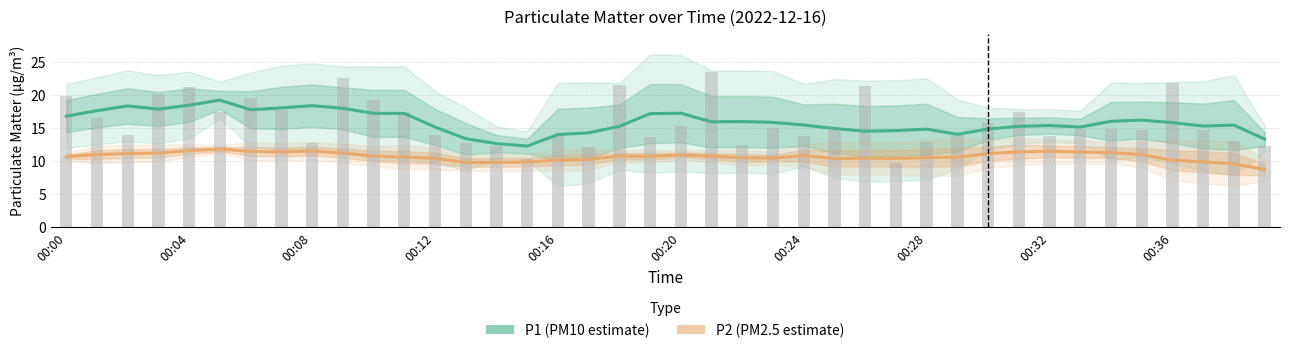

What is the difference between the maximum and minimum values in the P2 (PM2.5 estimate) series?

3.1